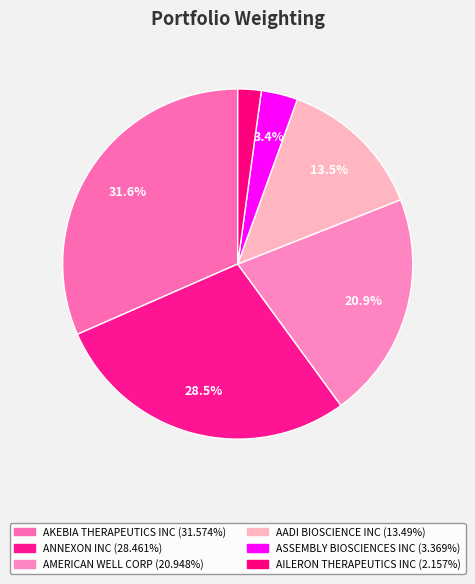

What percentage is NOT represented by AKEBIA THERAPEUTICS INC?

68.4%